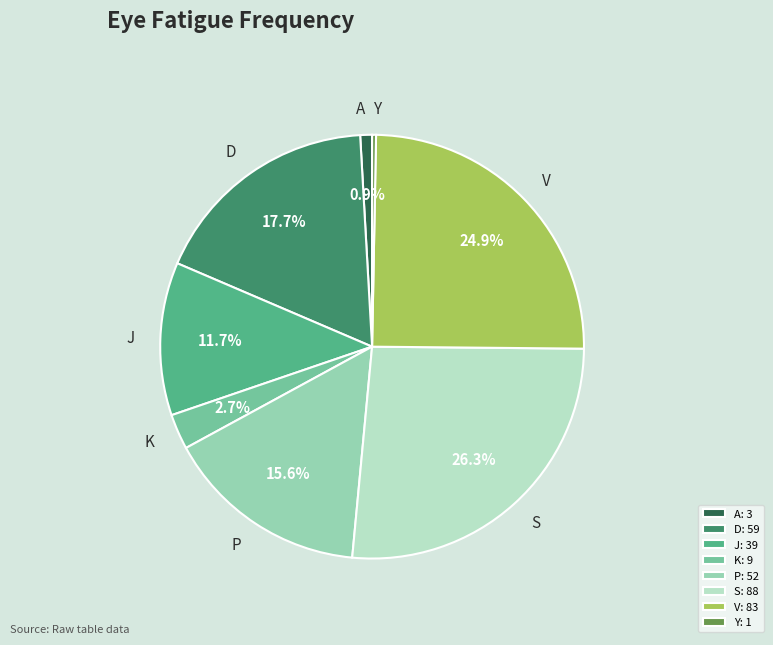

How many slices are in this pie chart?

8